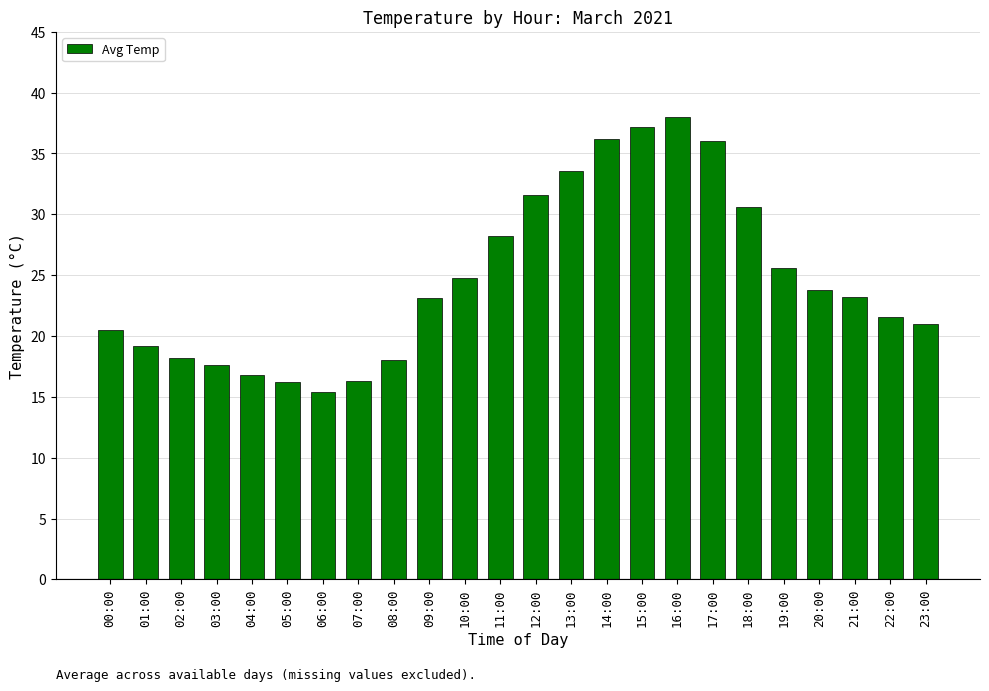

The chart shows a value of 23.8 at 20:00. True or false?

True